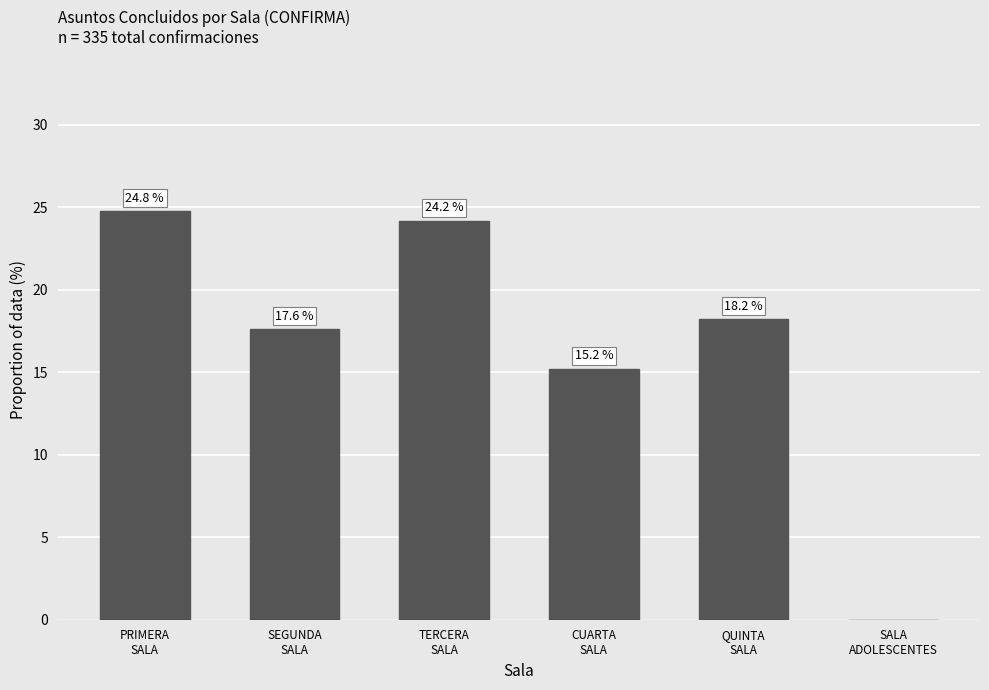

What is the greatest value displayed?

24.8